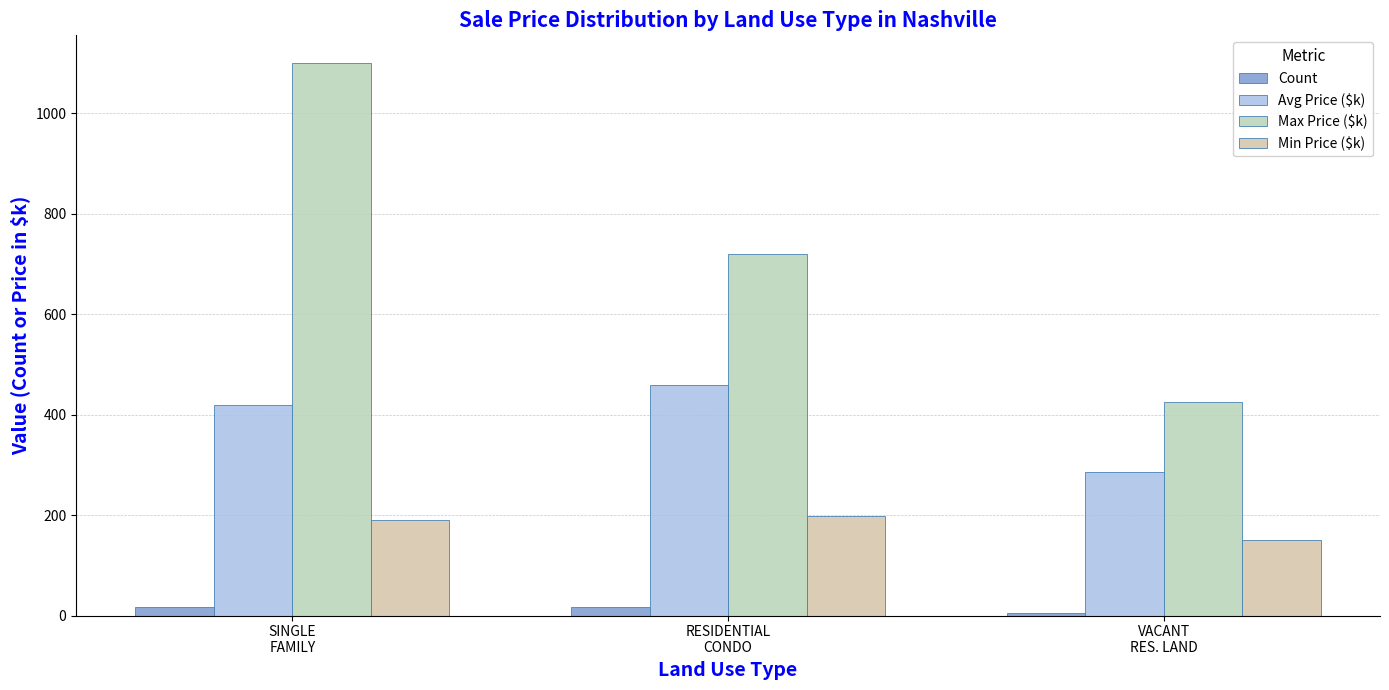

Count the number of categories in the chart.

3